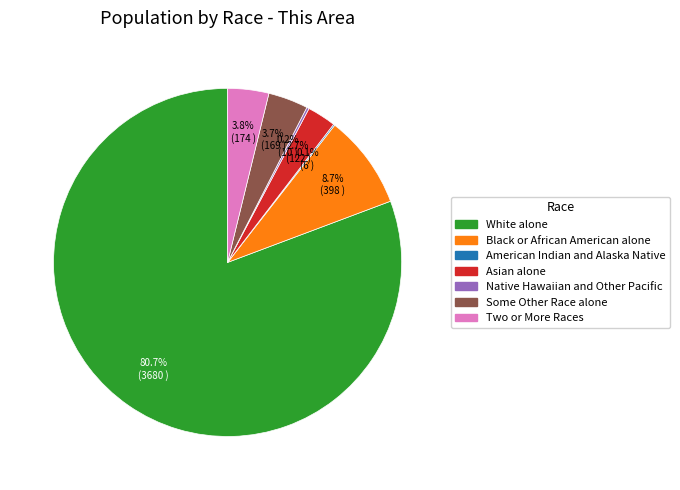

What is the total percentage of Some Other Race alone and Asian alone?

6.4%